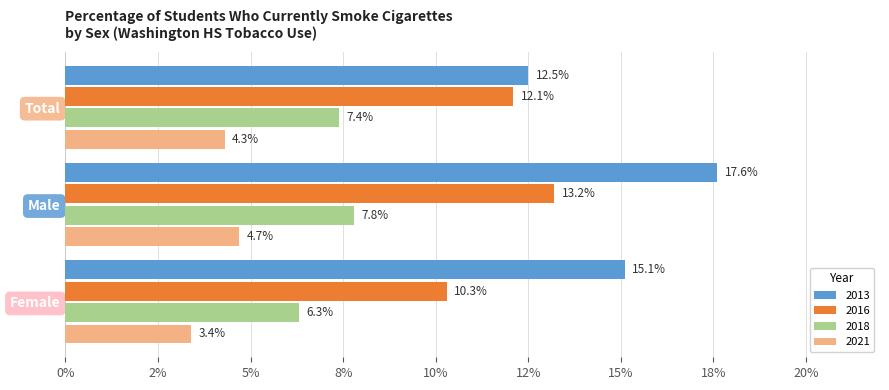

Which category has the lowest value in the 2021 series?

Female